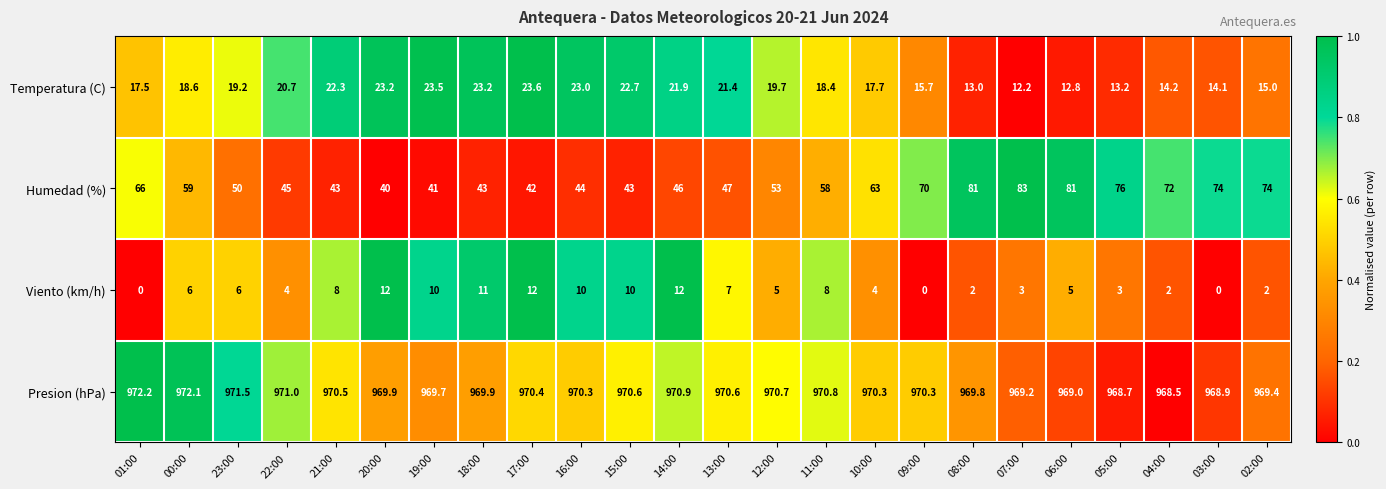

Is it true that Presion (hPa) equals 1478.8 at 10:00?

False